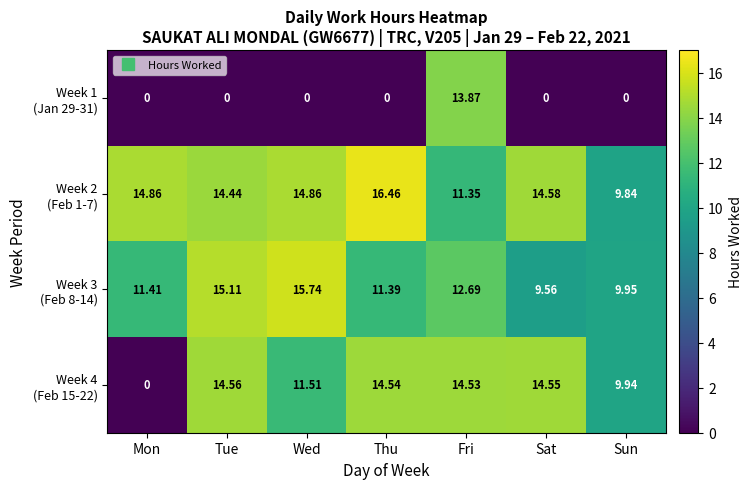

Which category has the highest value across all series?

Thu